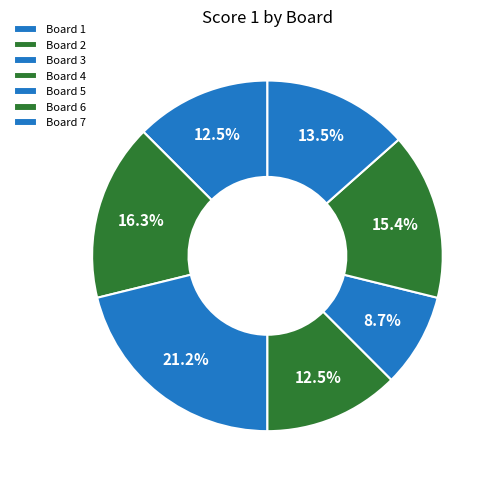

Between Board 7 and Board 5, which is larger?

Board 7